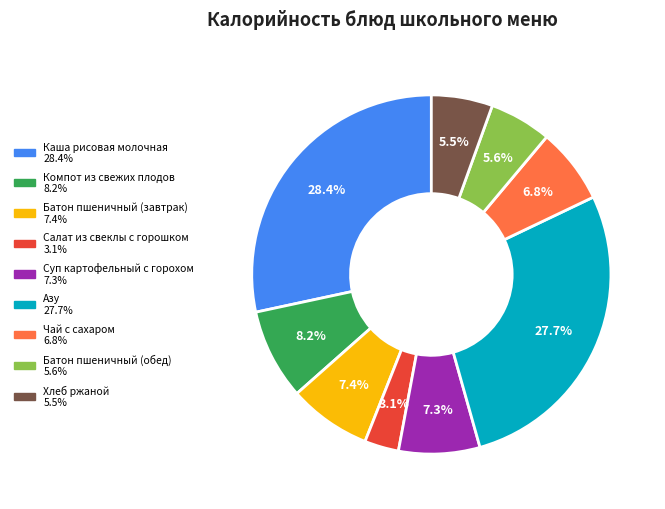

Combined, what portion of the pie is Компот из свежих плодов and Батон пшеничный (обед)?

13.8%